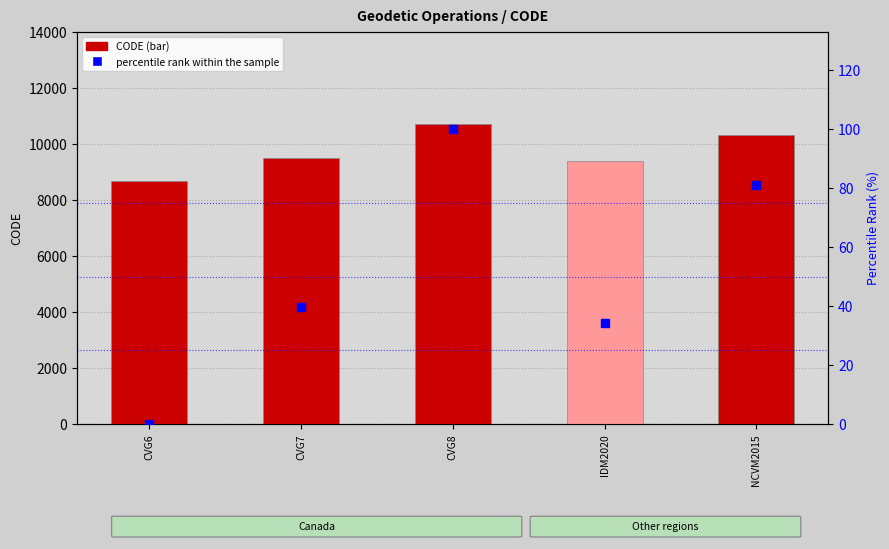

Which series has the widest spread of Y values?

CODE